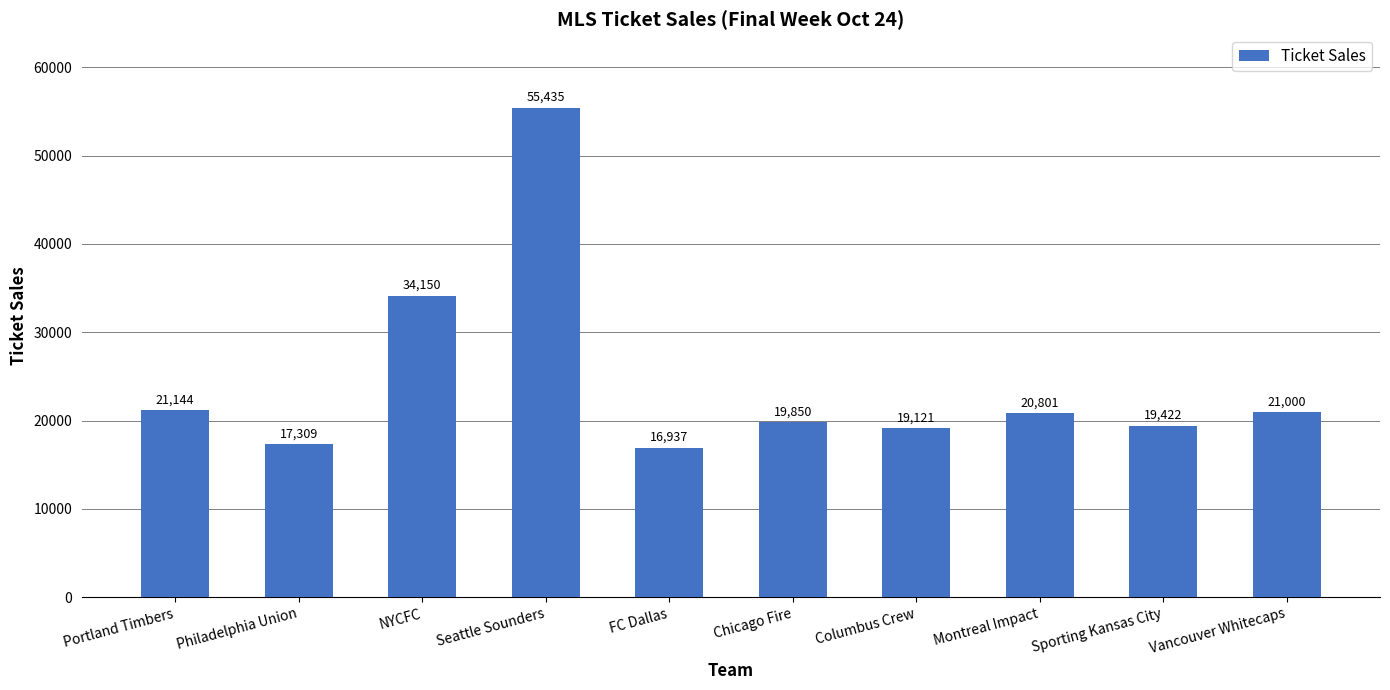

What is the minimum value shown in the chart?

16937